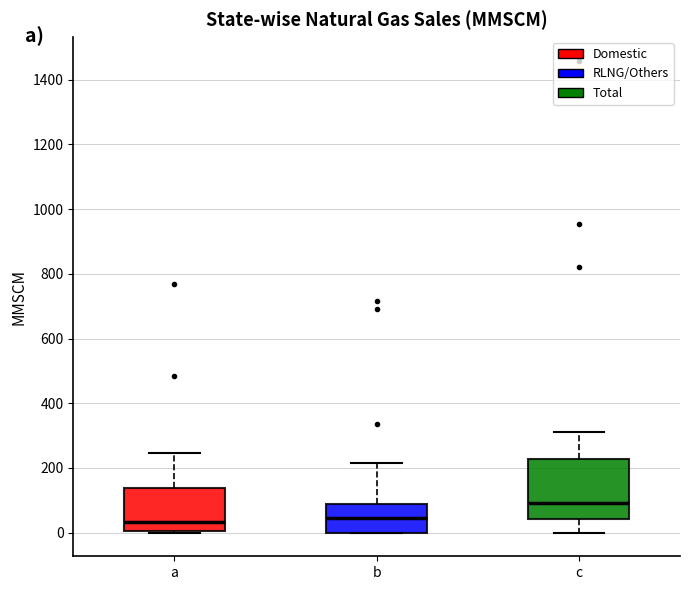

Where is the upper edge of the box for a on the y-axis? The values are not printed on the chart, so give them approximately, as read against the axis.

140